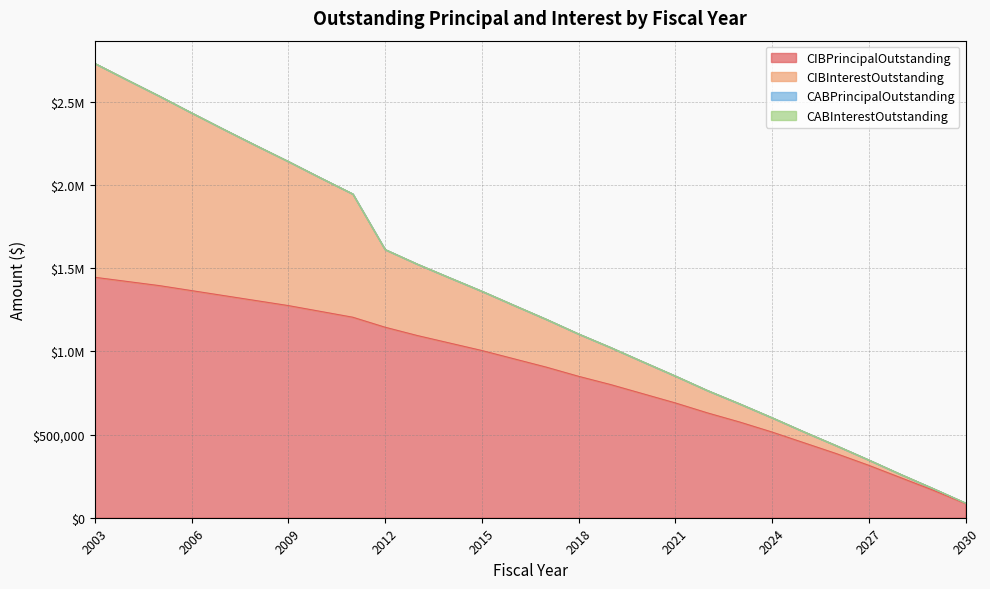

True or false: CIBPrincipalOutstanding has a value of 1145000 at 2012.

True